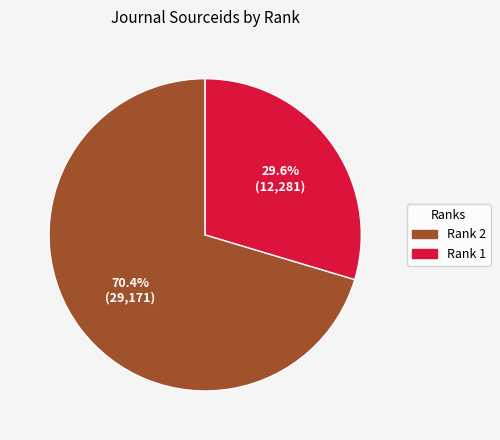

What is the total percentage of Rank 1 and Rank 2?

100.0%